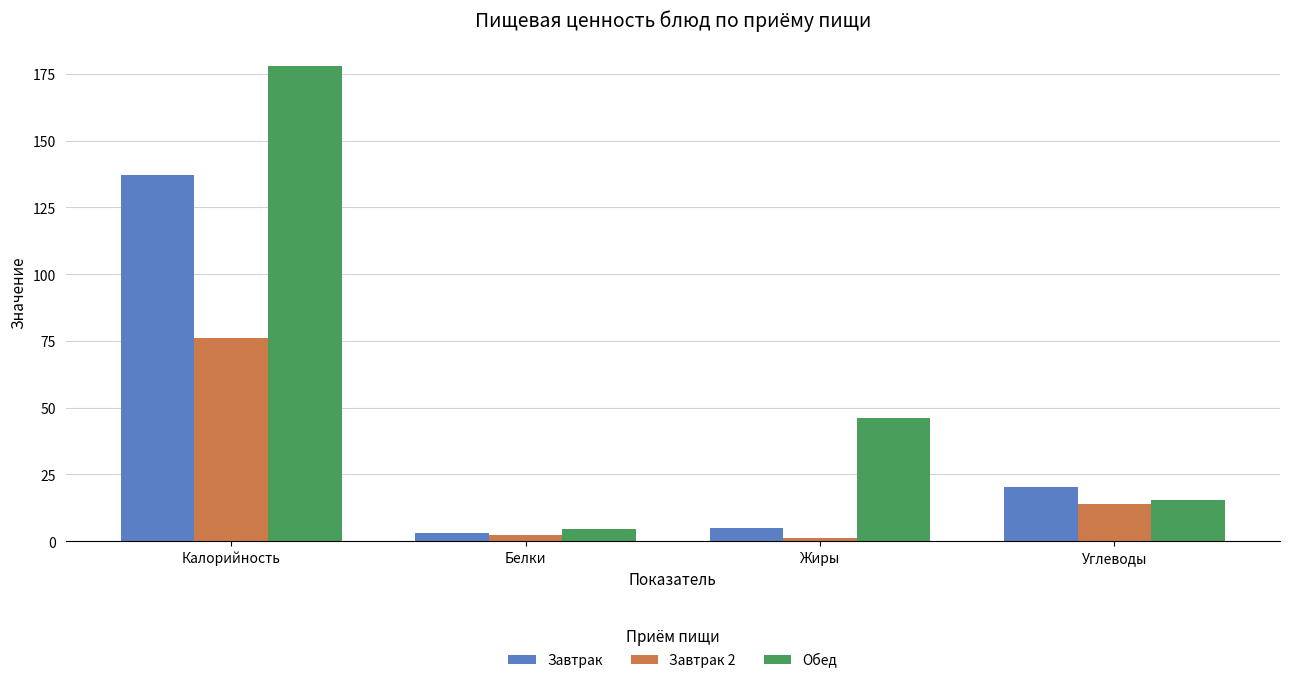

What position from the right is Углеводы?

1